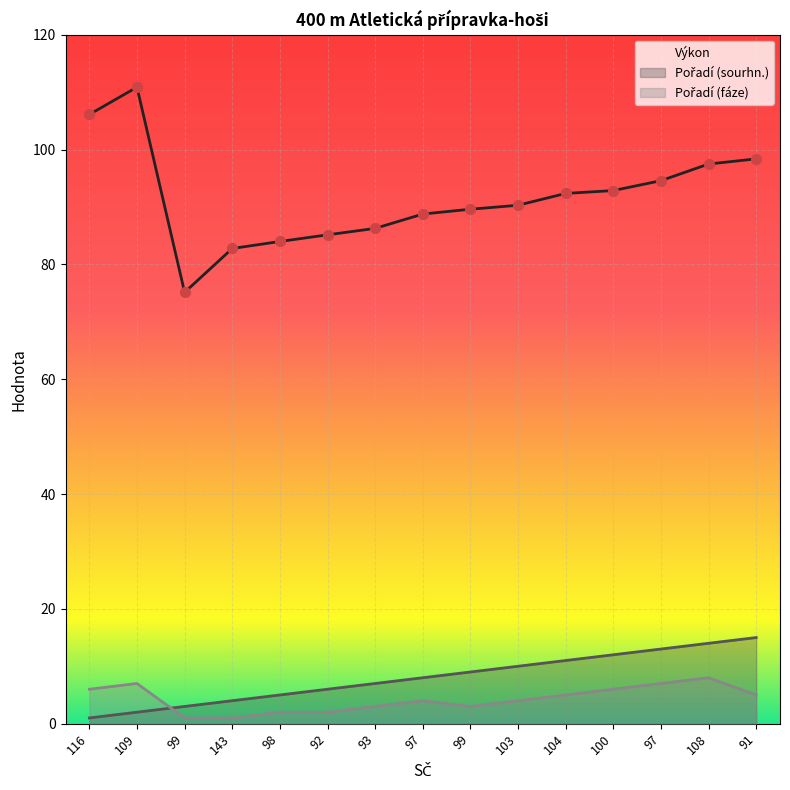

What is the total value across all series at 104?

108.3